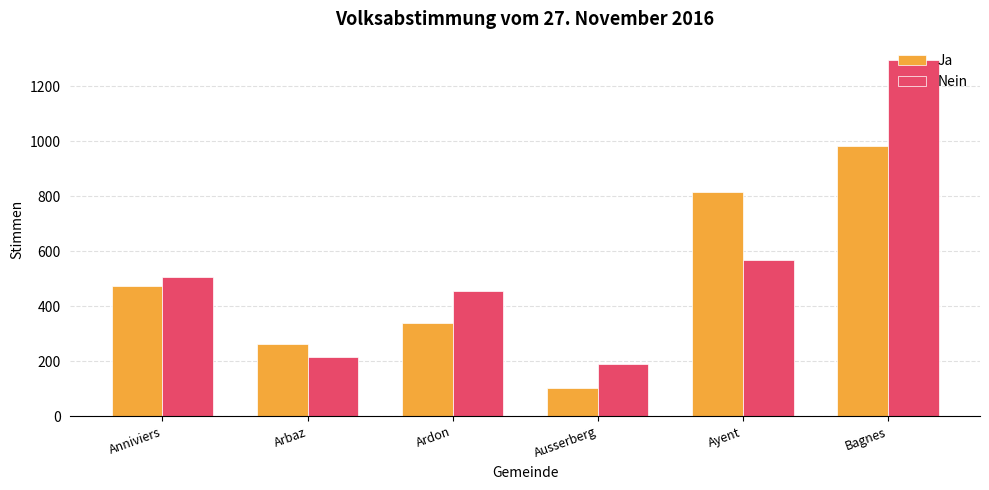

Which series changed the most between Anniviers and Ayent?

Ja